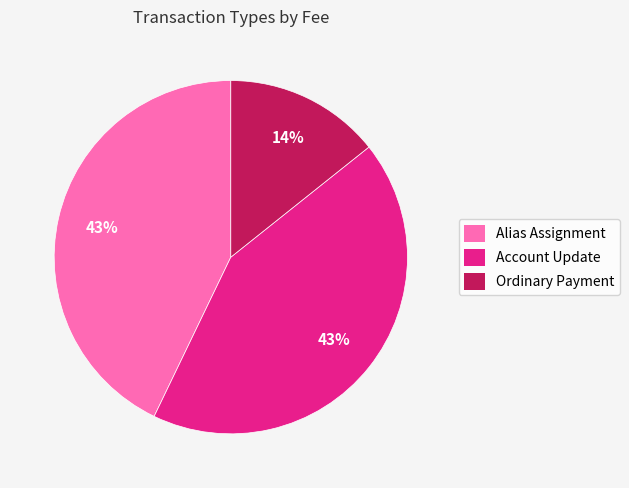

Which has a higher value, Account Update or Ordinary Payment?

Account Update